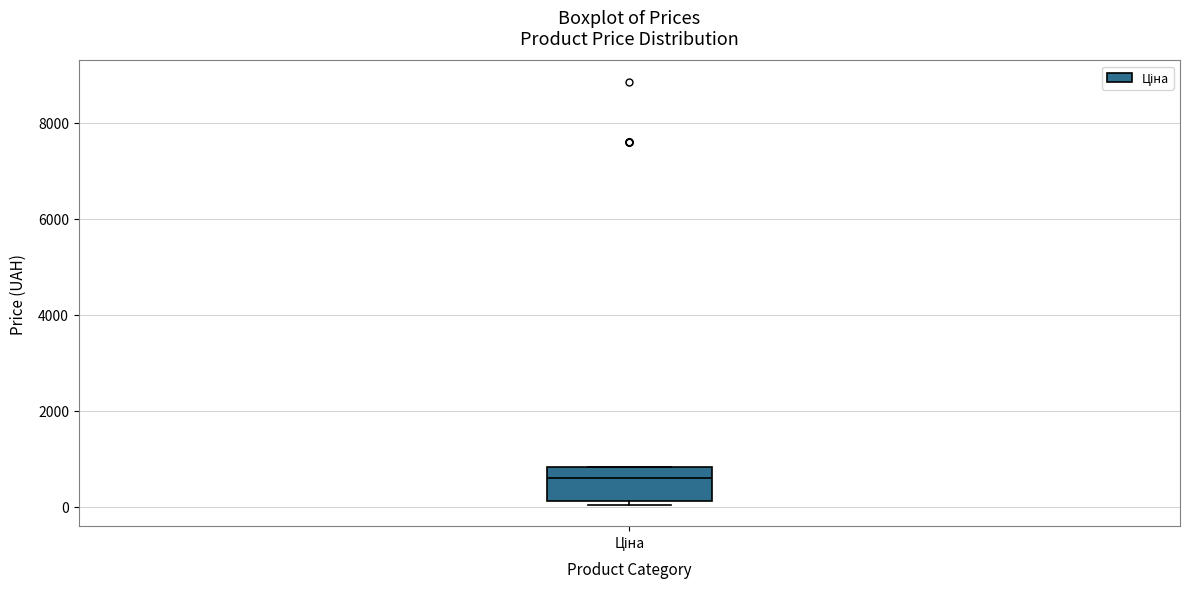

Transcribe this box plot: give where the median line is, the range the box spans, and where the two whiskers end, as read against the y-axis. The values are not printed on the chart, so give them approximately, as read against the axis.

median 600, box 200 to 800, whiskers 0 to 800